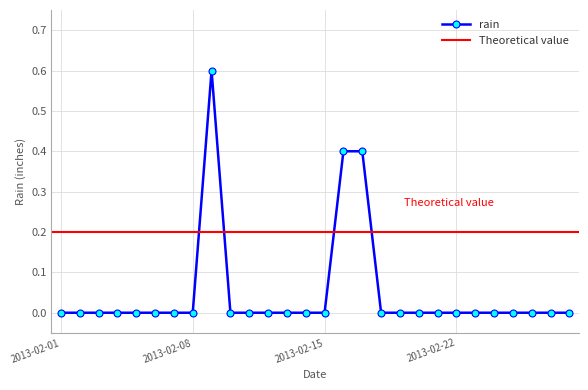

Where is the first local maximum?

2013-02-09